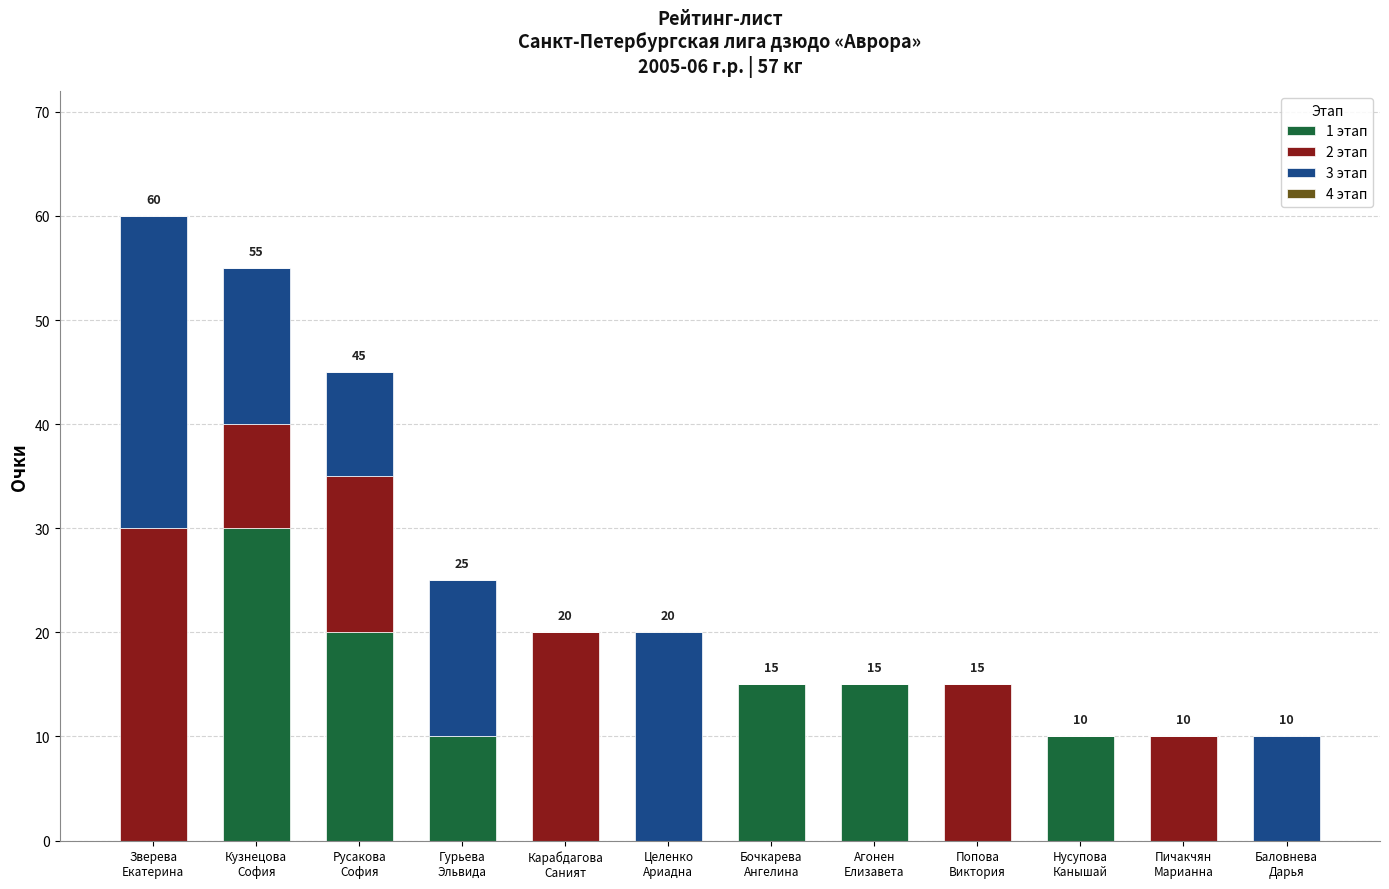

What is the maximum value for 1 этап?

30